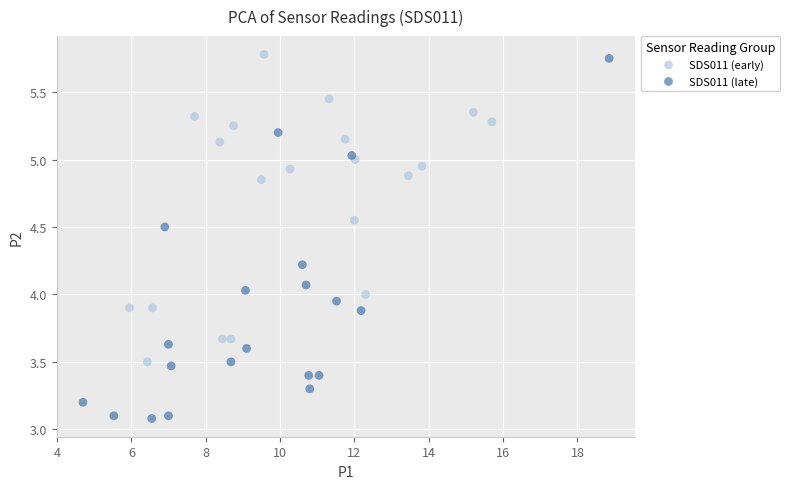

What are all the series names shown in the legend?

SDS011 (early), SDS011 (late)